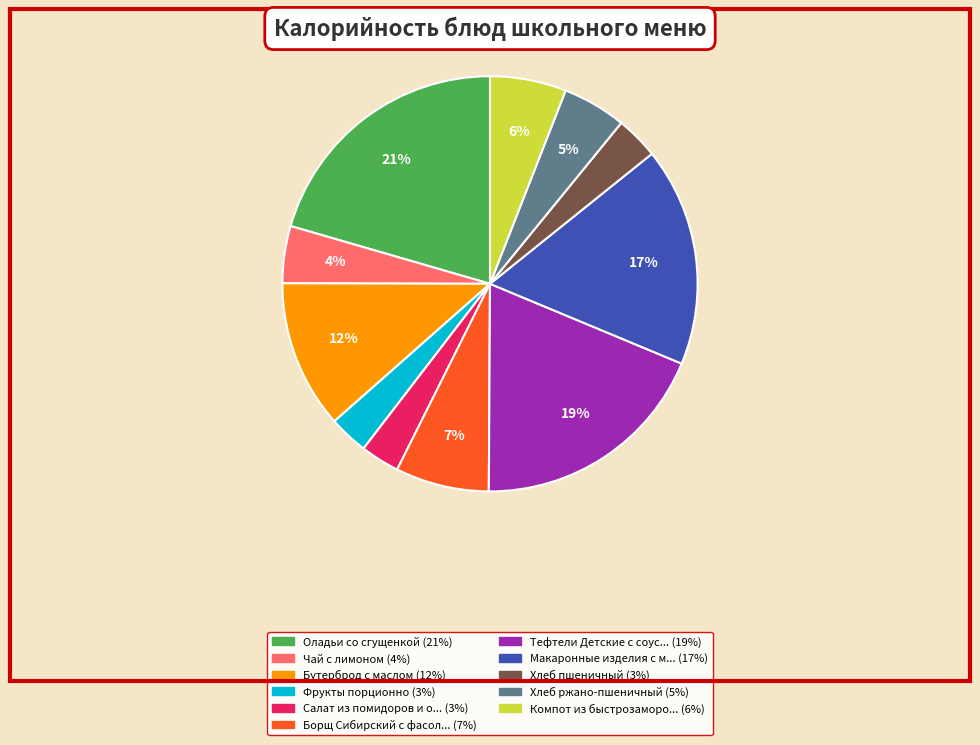

To the nearest percent, what is the average slice percentage?

9%